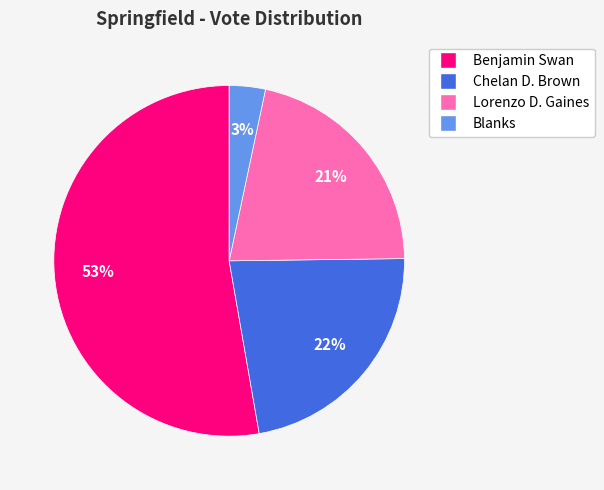

Which slice is the largest?

Benjamin Swan